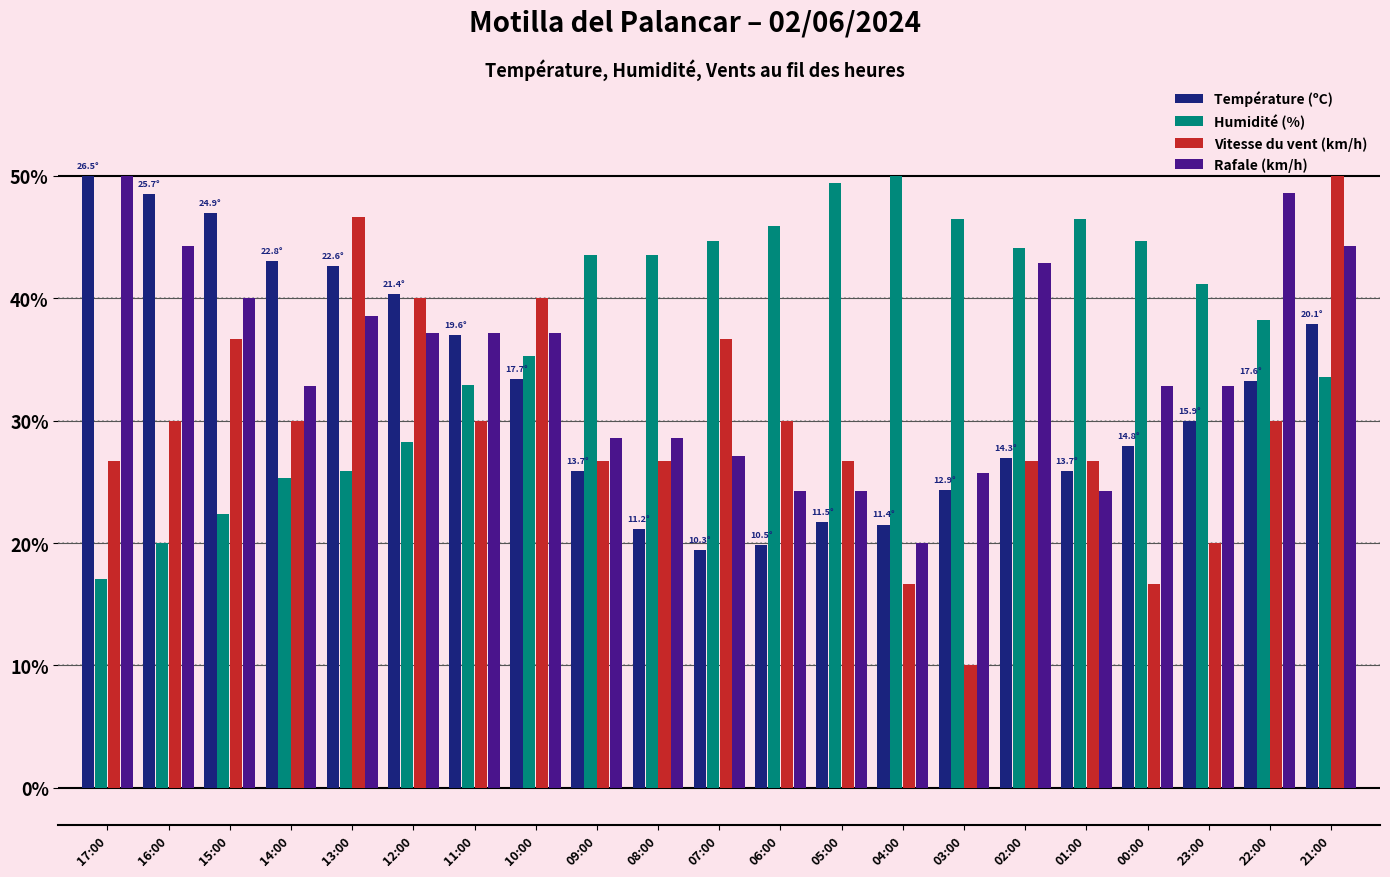

What is the difference between the second highest and minimum values in the Température (ºC) series?

29.1